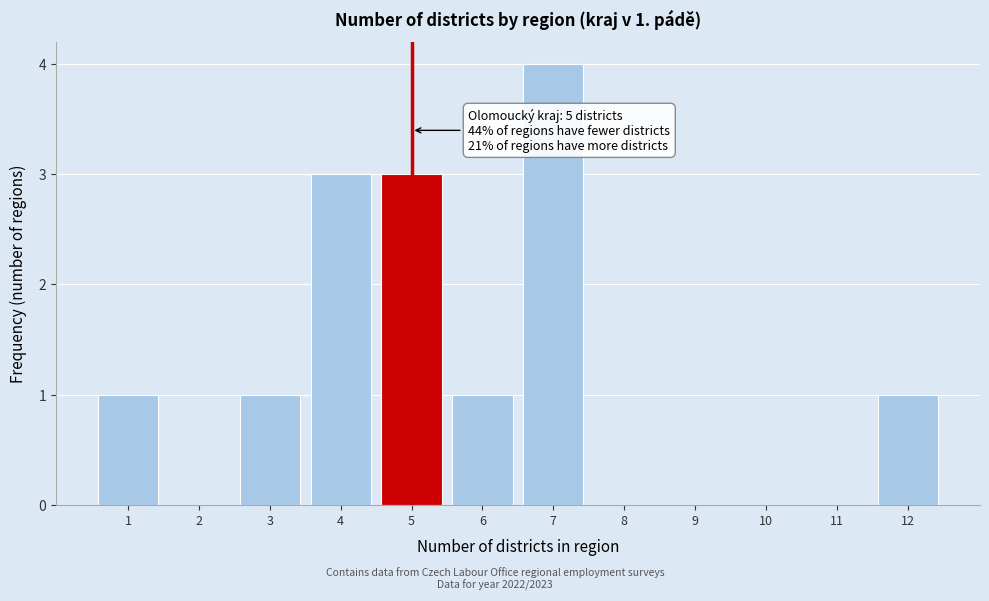

Reading left to right, list all the values displayed in this chart.

1=1	2=0	3=1	4=3	5=3	6=1	7=4	8=0	9=0	10=0	11=0	12=1